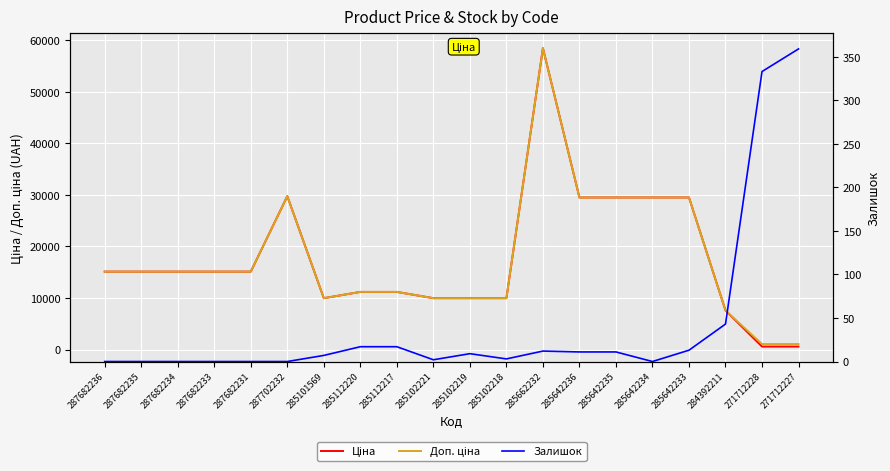

Where is the first local minimum for Ціна?

285101569